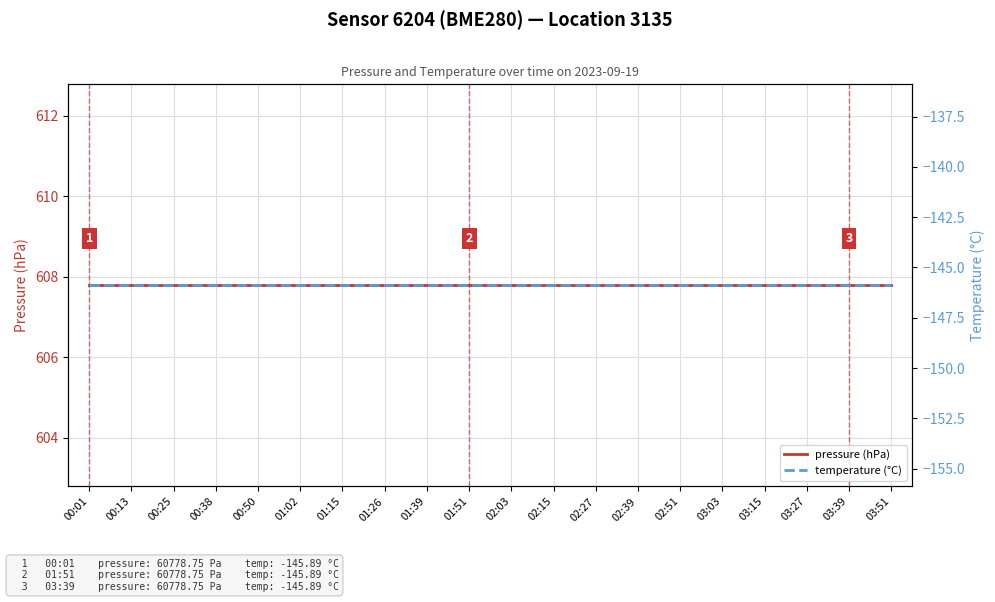

Reading left to right, extract all data points from this chart.

pressure (hPa): 607.8	607.8	607.8	607.8	607.8	607.8	607.8	607.8	607.8	607.8	607.8	607.8	607.8	607.8	607.8	607.8	607.8	607.8	607.8	607.8
temperature (°C): -145.9	-145.9	-145.9	-145.9	-145.9	-145.9	-145.9	-145.9	-145.9	-145.9	-145.9	-145.9	-145.9	-145.9	-145.9	-145.9	-145.9	-145.9	-145.9	-145.9